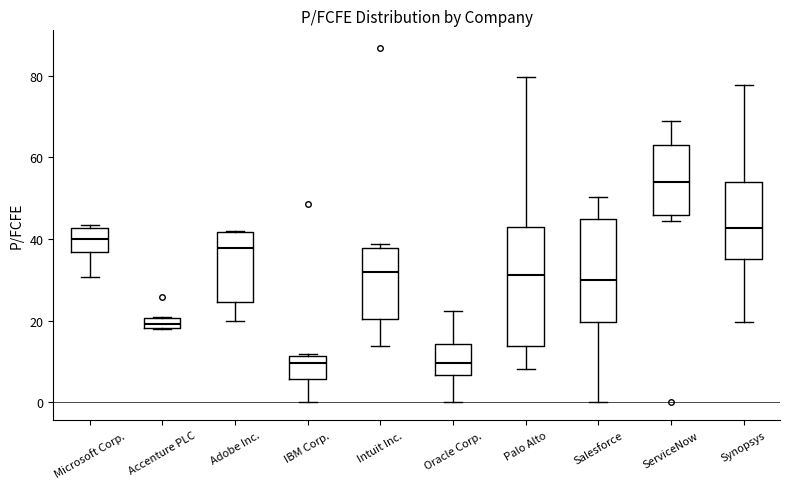

Comparing the boxes themselves (not the whiskers), which one is the tallest?

Palo Alto